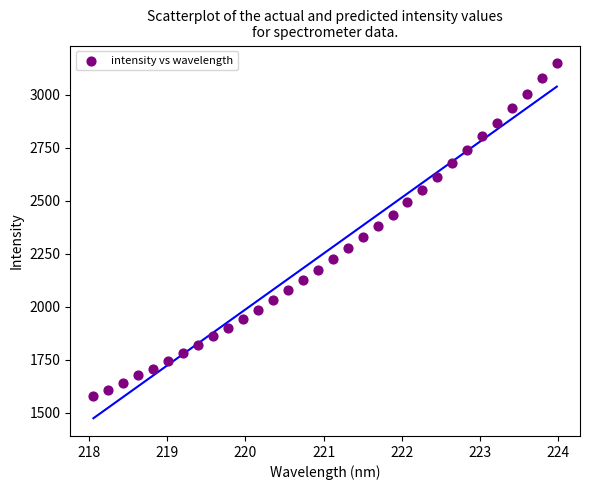

What is the range of Y values (max minus min)?

1571.1